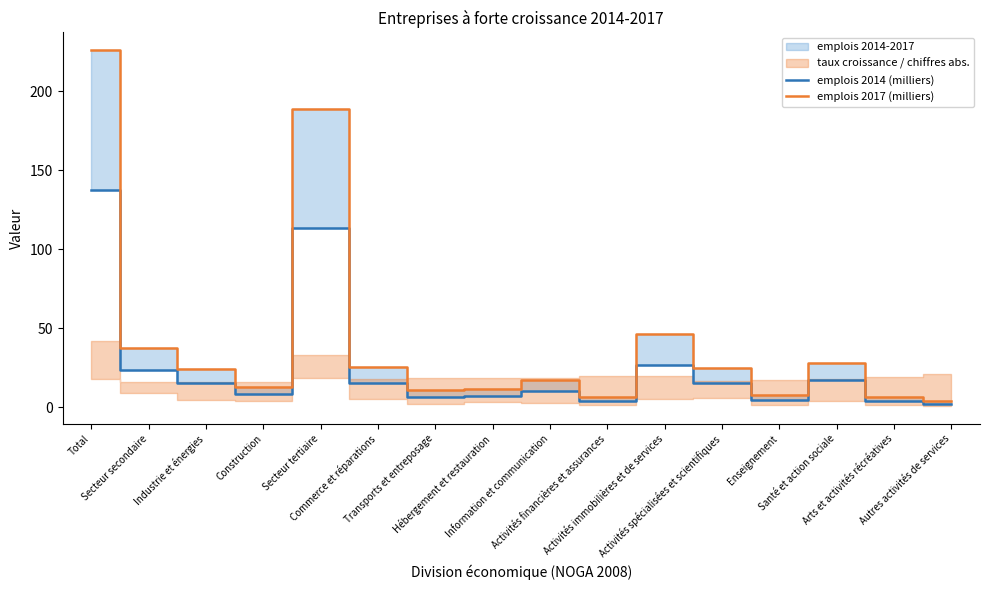

Rank the series by their average value, from lowest to highest.

emplois 2014 (milliers), emplois 2017 (milliers)